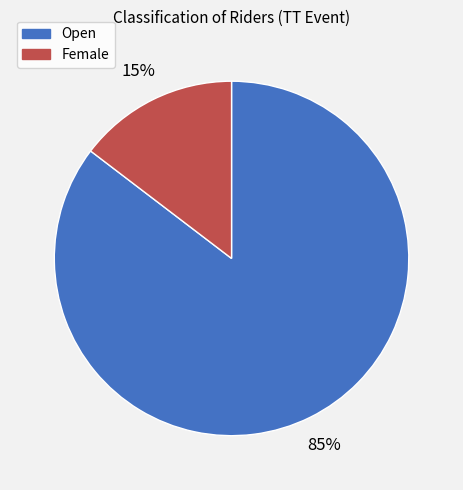

What percentage is the Female slice, to the nearest percent?

15%